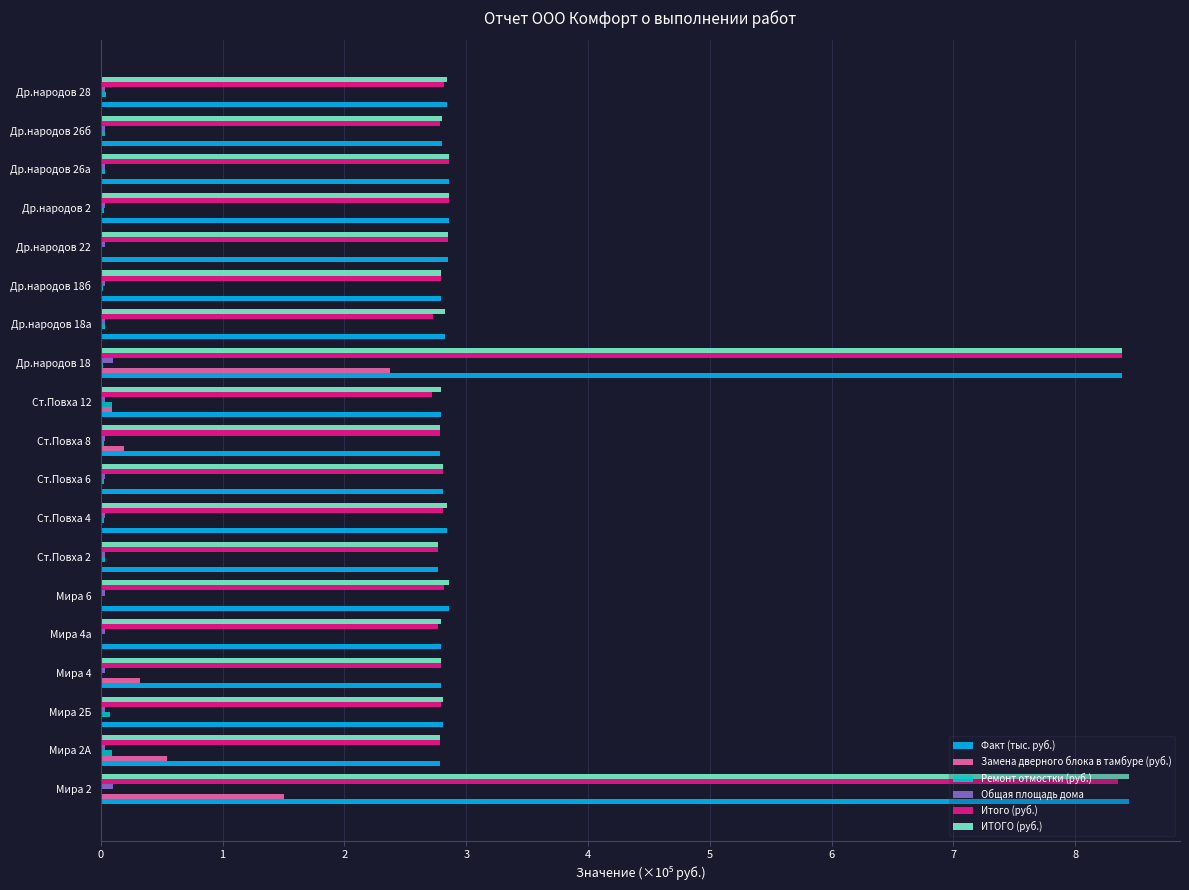

At which category is the sum across all series the highest?

Др.народов 18